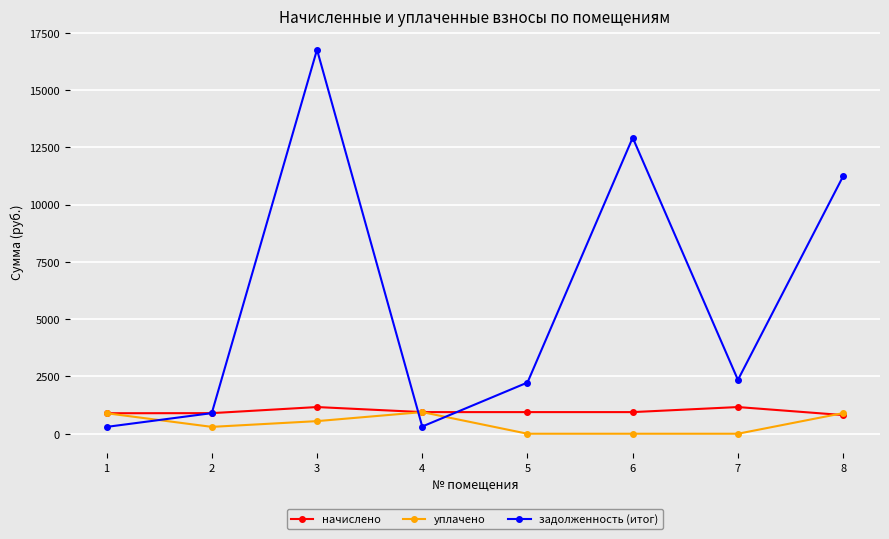

How many lines are shown in the chart?

3